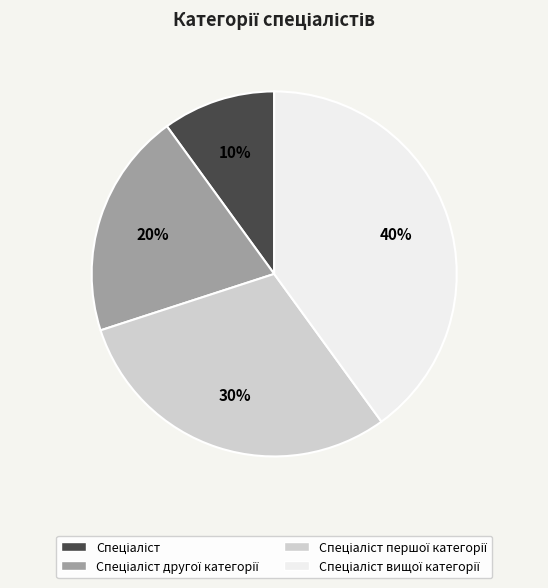

Is there a majority slice in this chart?

No